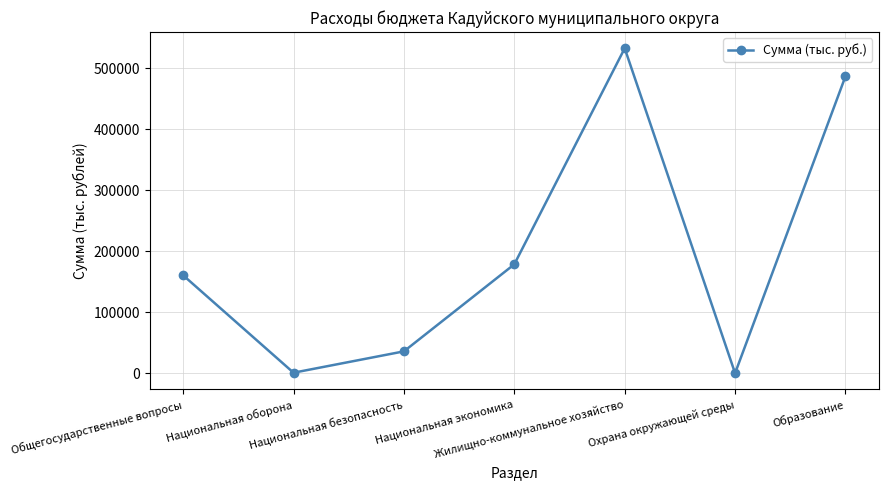

What position from the left is Общегосударственные вопросы?

1